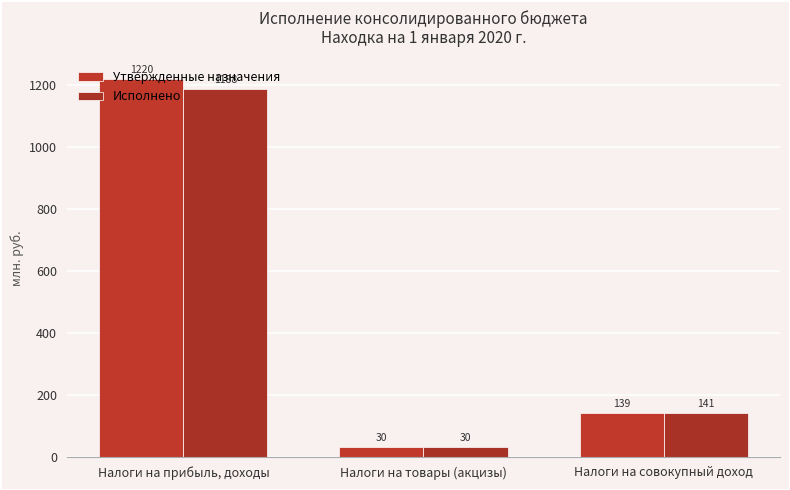

What are all the series names shown in the legend?

Утвержденные назначения, Исполнено